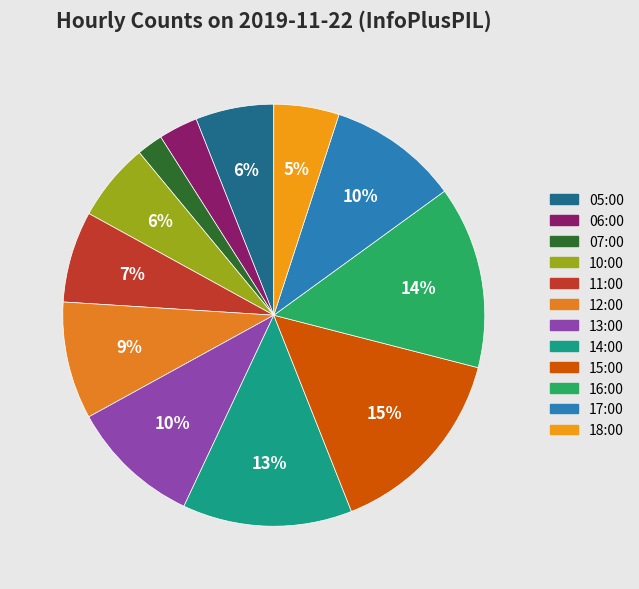

Is there a majority slice in this chart?

No